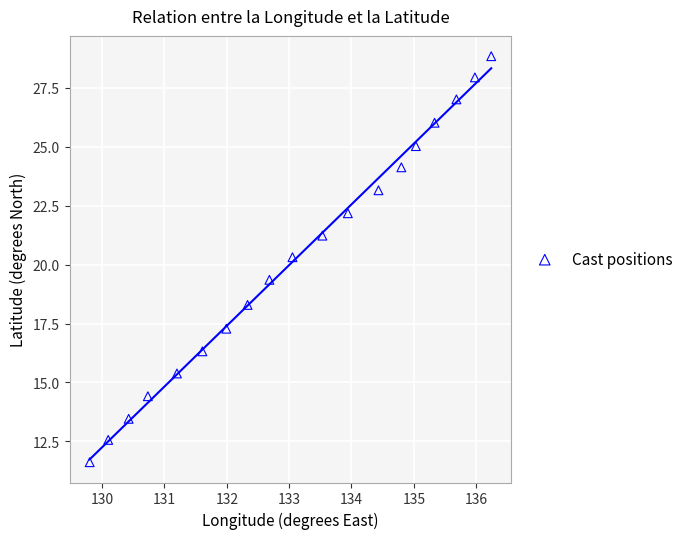

What is the range of Y values (max minus min)?

17.2